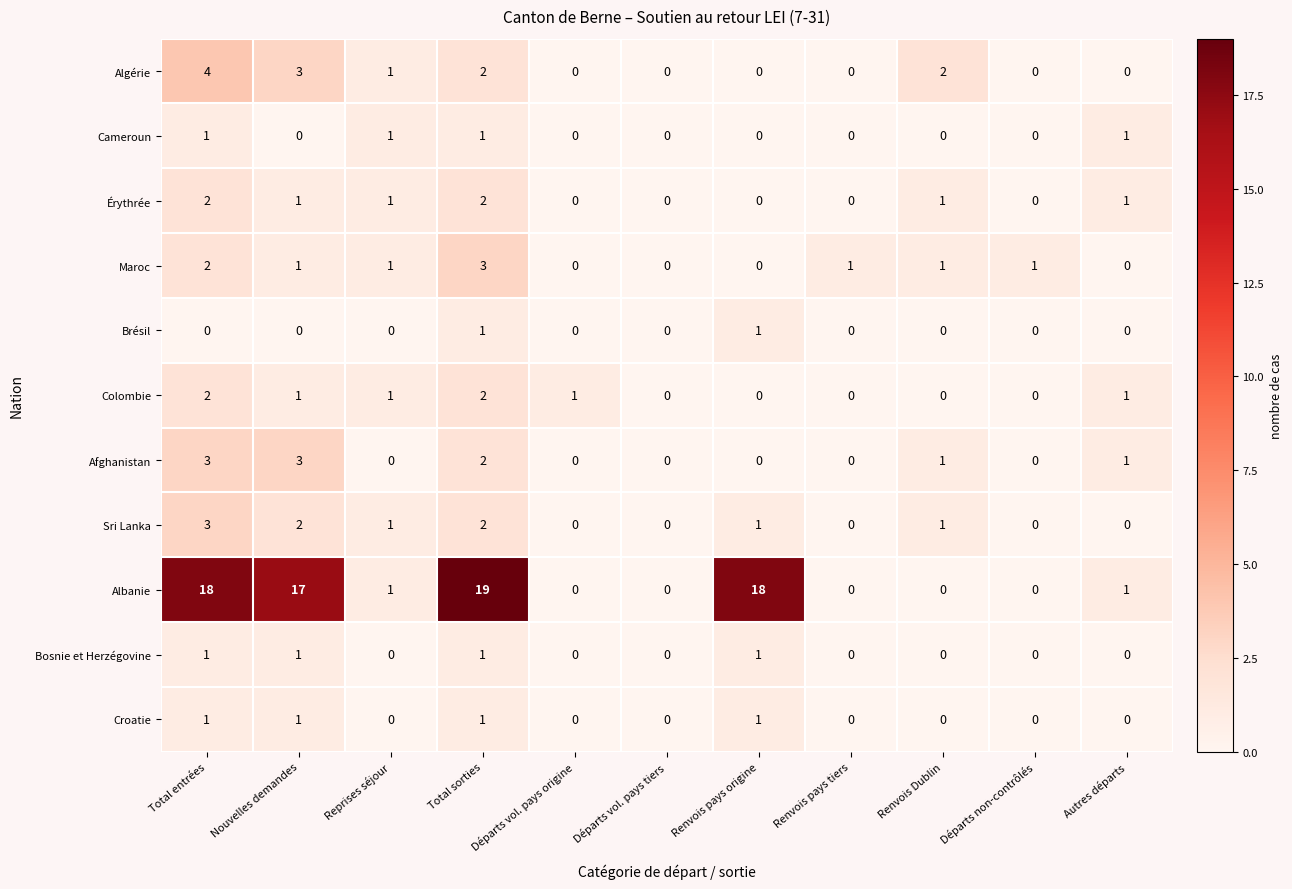

At which category does the chart reach its peak across all series?

Total sorties